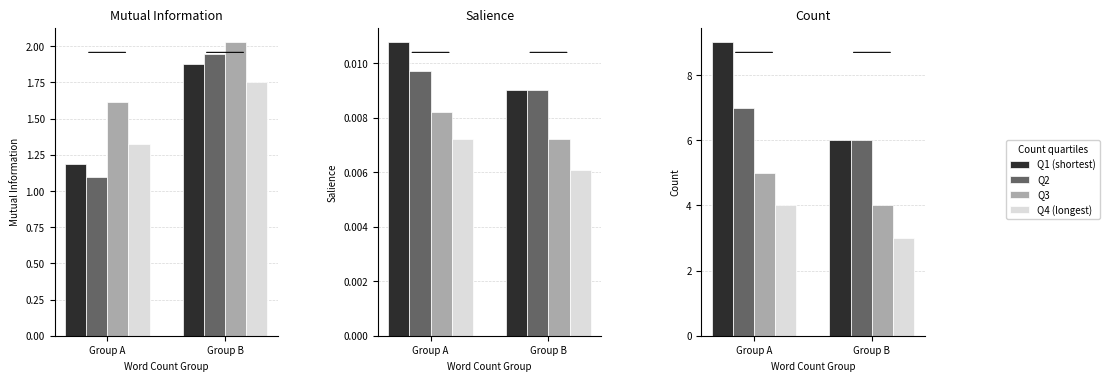

Rank the categories by Q1 (shortest) value from highest to lowest.

Group A, Group B